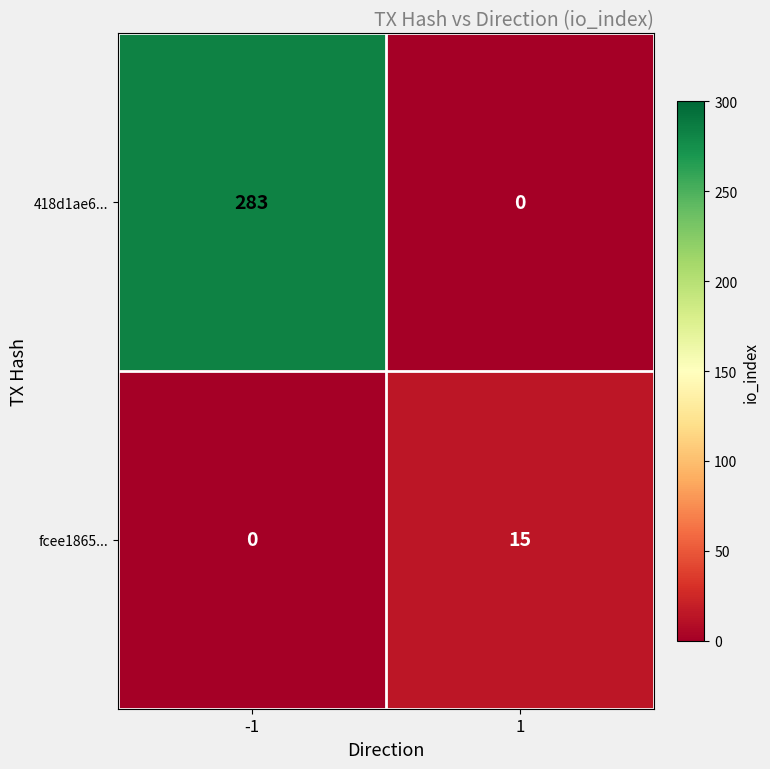

At 1, list the series in order from largest to smallest.

fcee1865..., 418d1ae6...